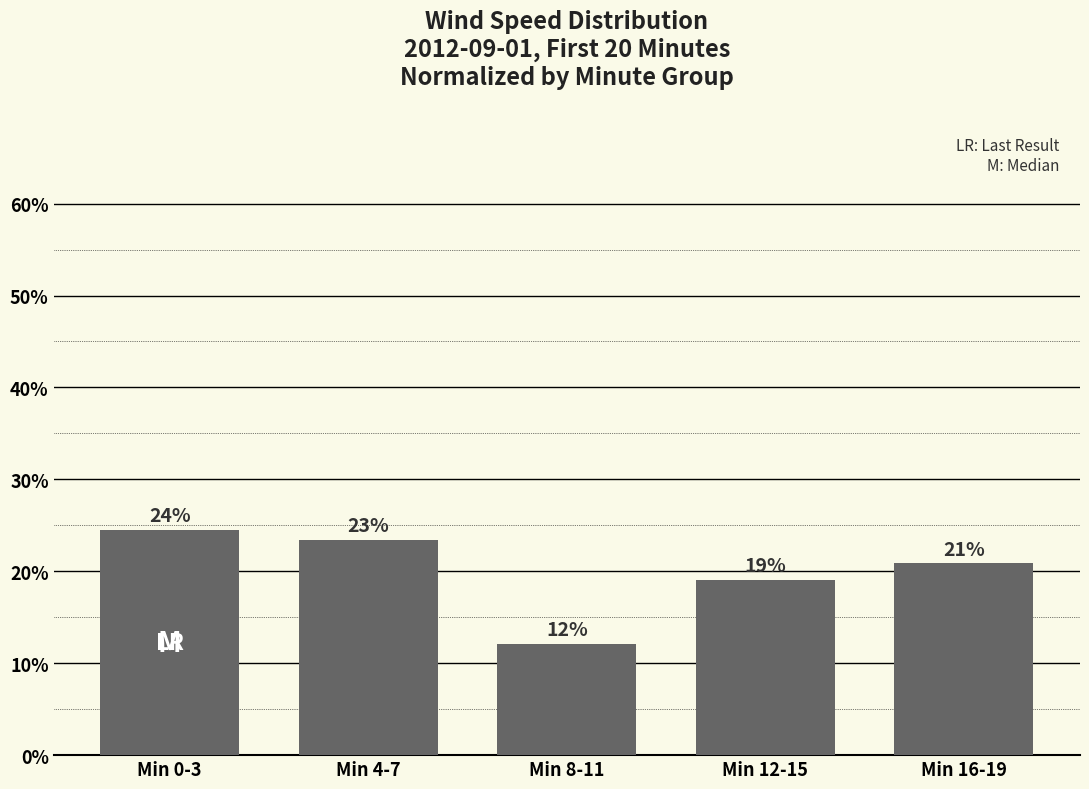

Does the chart contain any negative values?

No